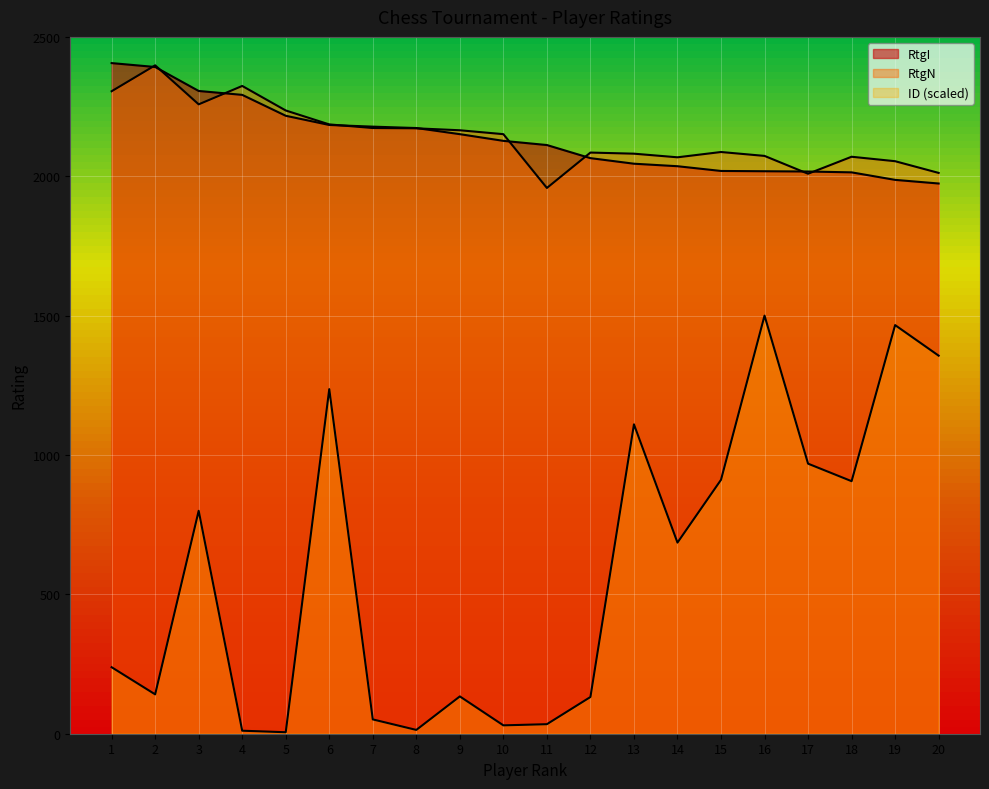

Reading right to left, transcribe all the data shown in this chart.

RtgI: 1974.0	1987.0	2014.0	2017.0	2018.0	2019.0	2036.0	2045.0	2065.0	2112.0	2127.0	2151.0	2173.0	2178.0	2184.0	2217.0	2292.0	2306.0	2392.0	2406.0
RtgN: 2012.0	2054.0	2070.0	2009.0	2073.0	2087.0	2068.0	2081.0	2085.0	1958.0	2151.0	2165.0	2172.0	2173.0	2186.0	2236.0	2324.0	2258.0	2398.0	2305.0
ID: 1356.3	1466.0	906.0	968.8	1500.0	911.0	685.7	1110.0	131.7	34.2	30.0	133.9	13.6	51.4	1236.2	5.3	10.8	799.8	141.2	238.6